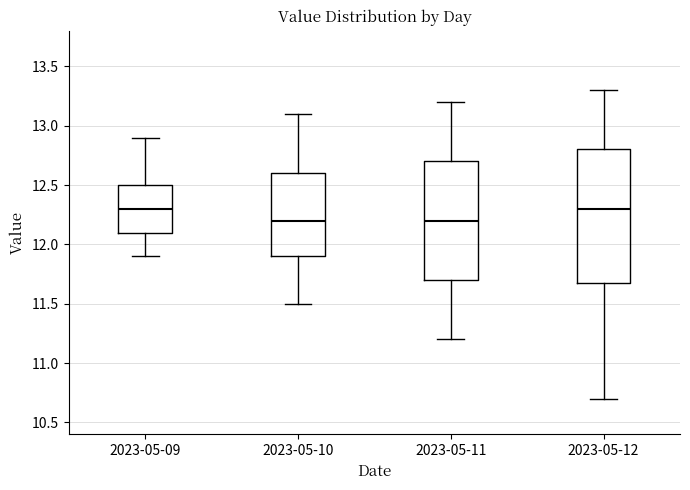

Reading left to right, transcribe this box plot: for each box, give where its median line is, the range the box spans, and where its two whiskers end, as read against the y-axis. The values are not printed on the chart, so give them approximately, as read against the axis.

2023-05-09: median 12.3, box 12.1 to 12.5, whiskers 11.9 to 12.9
2023-05-10: median 12.2, box 11.9 to 12.6, whiskers 11.5 to 13.1
2023-05-11: median 12.2, box 11.7 to 12.7, whiskers 11.2 to 13.2
2023-05-12: median 12.3, box 11.7 to 12.8, whiskers 10.7 to 13.3